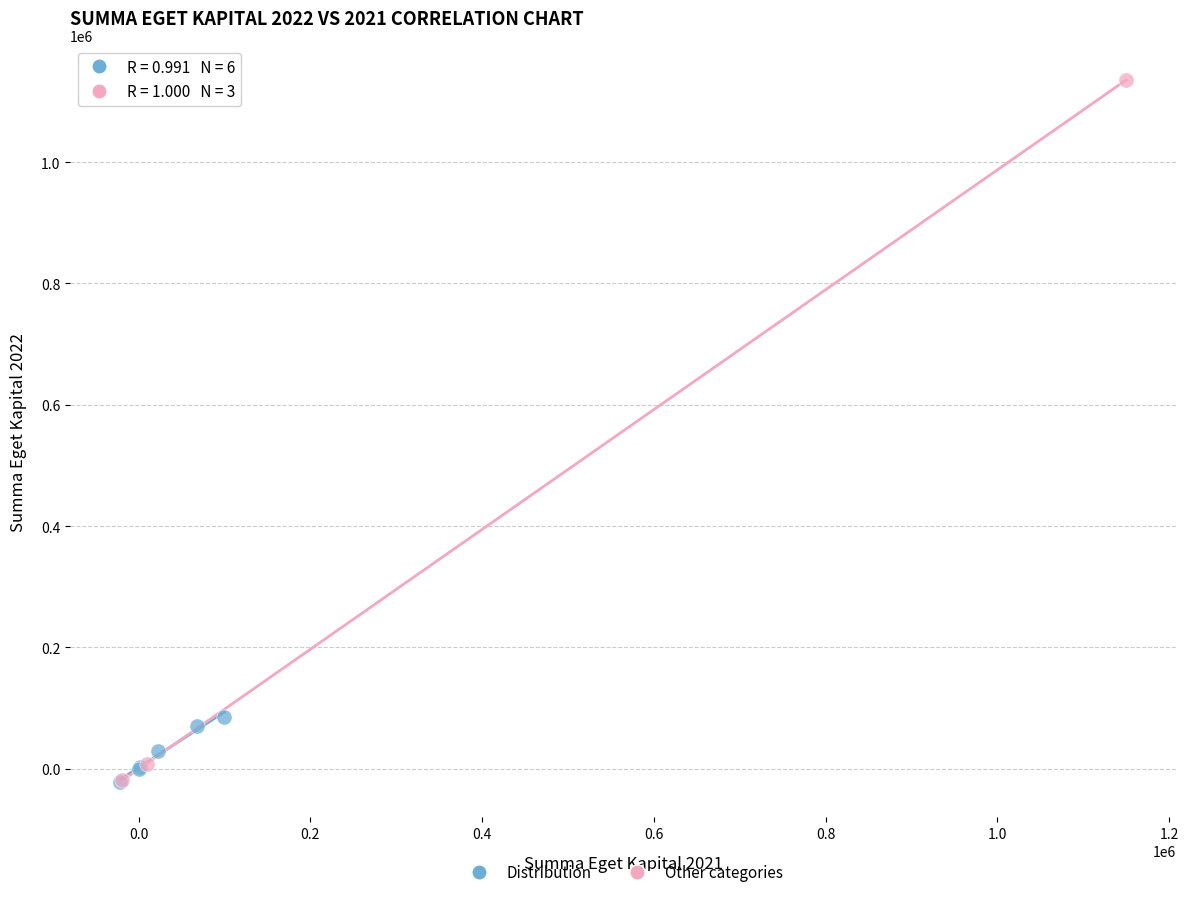

Which series has the widest spread of Y values?

Other categories